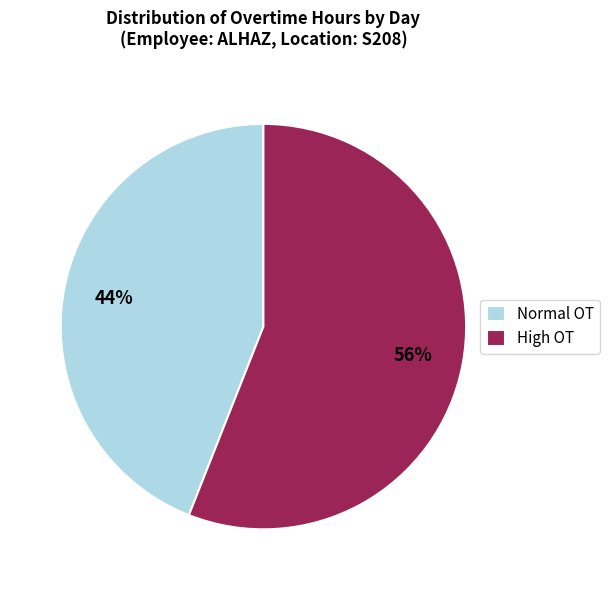

Which category has the biggest portion of the pie?

High OT